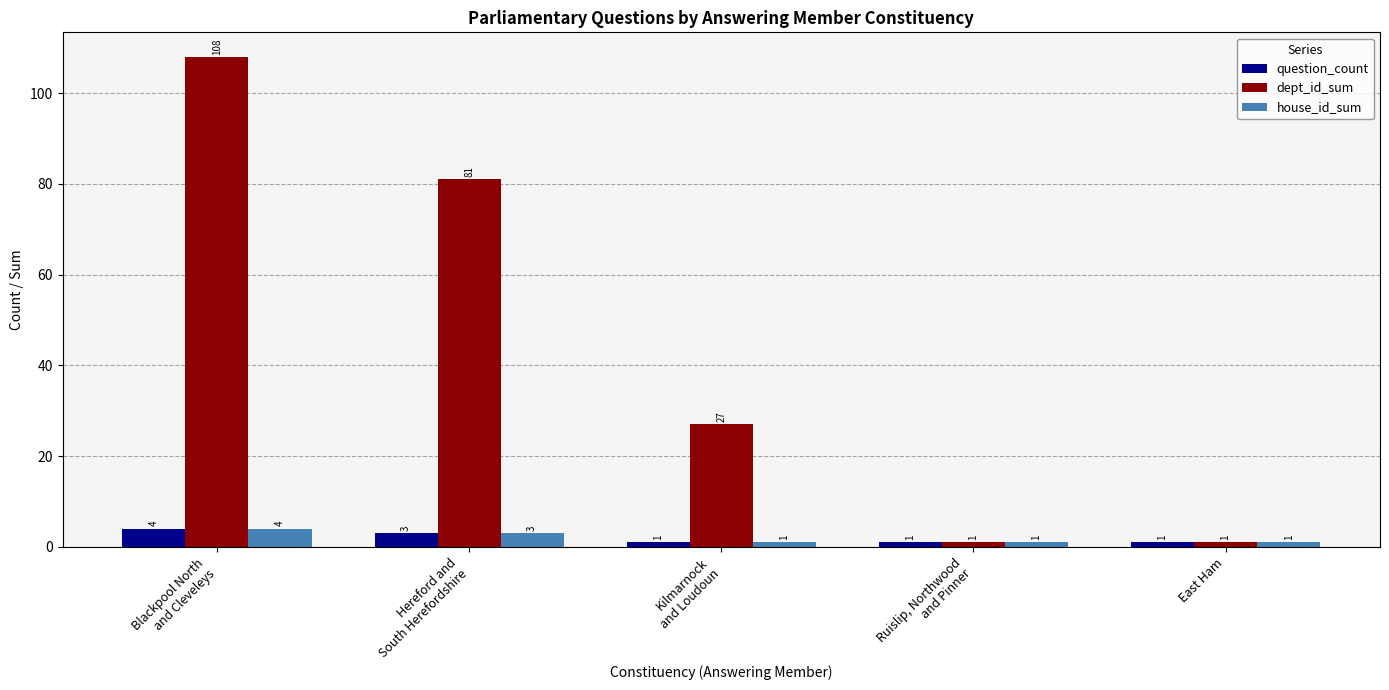

Reading left to right, list all the values displayed in this chart.

question_count: Blackpool North
and Cleveleys=4	Hereford and
South Herefordshire=3	Kilmarnock
and Loudoun=1	Ruislip, Northwood
and Pinner=1	East Ham=1
dept_id_sum: Blackpool North
and Cleveleys=108	Hereford and
South Herefordshire=81	Kilmarnock
and Loudoun=27	Ruislip, Northwood
and Pinner=1	East Ham=1
house_id_sum: Blackpool North
and Cleveleys=4	Hereford and
South Herefordshire=3	Kilmarnock
and Loudoun=1	Ruislip, Northwood
and Pinner=1	East Ham=1